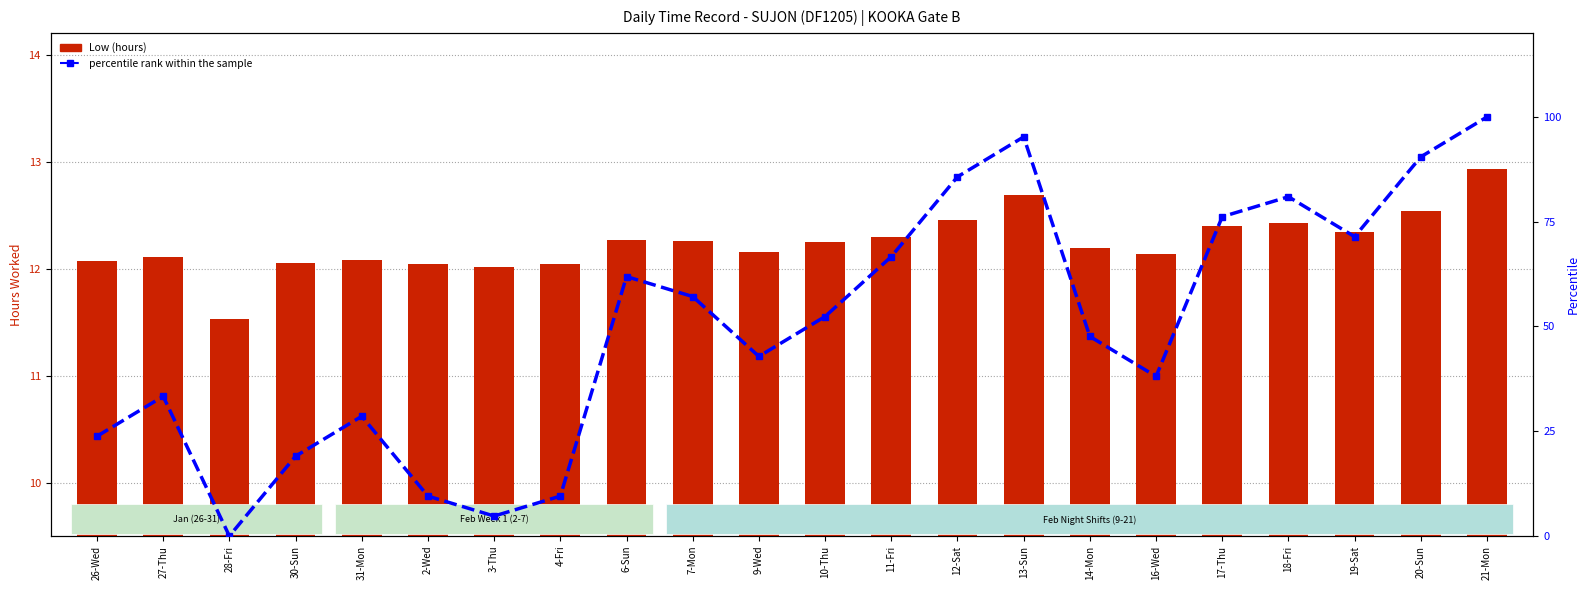

Reading left to right, extract all data points from this chart.

Low (hours): 12.1	12.1	11.5	12.1	12.1	12.0	12.0	12.0	12.3	12.3	12.2	12.2	12.3	12.4	12.7	12.2	12.1	12.4	12.4	12.3	12.5	12.9
percentile rank within the sample: 23.8	33.3	0.0	19.0	28.6	9.5	4.8	9.5	61.9	57.1	42.9	52.4	66.7	85.7	95.2	47.6	38.1	76.2	81.0	71.4	90.5	100.0